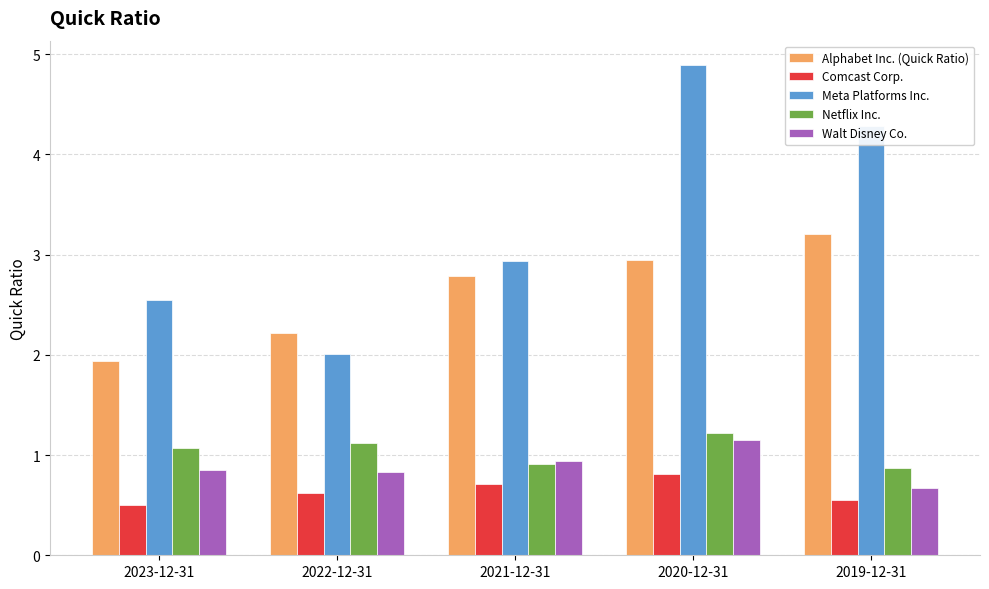

Is it true that Walt Disney Co. equals 1.3 at 2023-12-31?

False